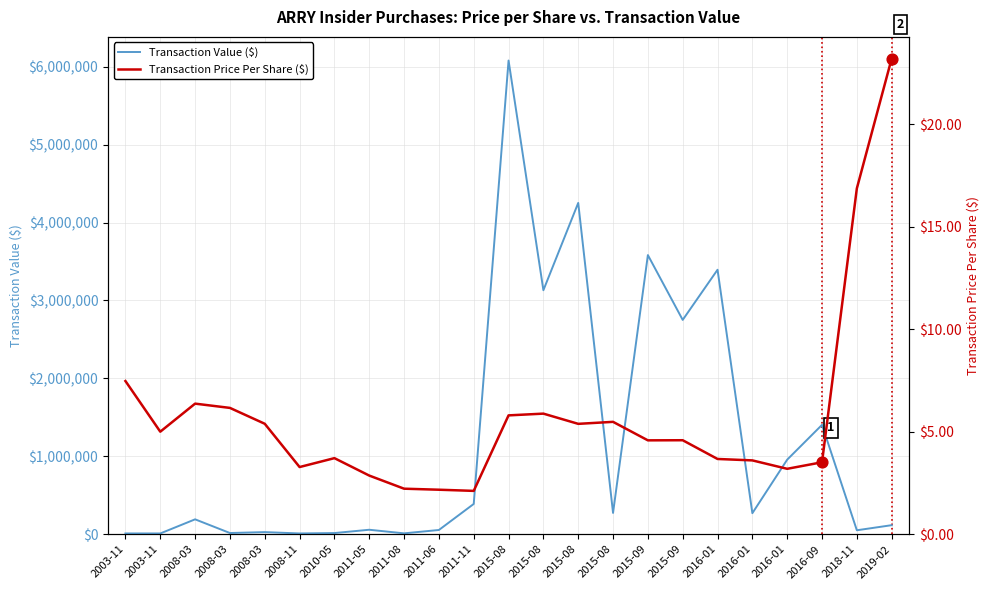

At which category is the sum across all series the highest?

2015-08